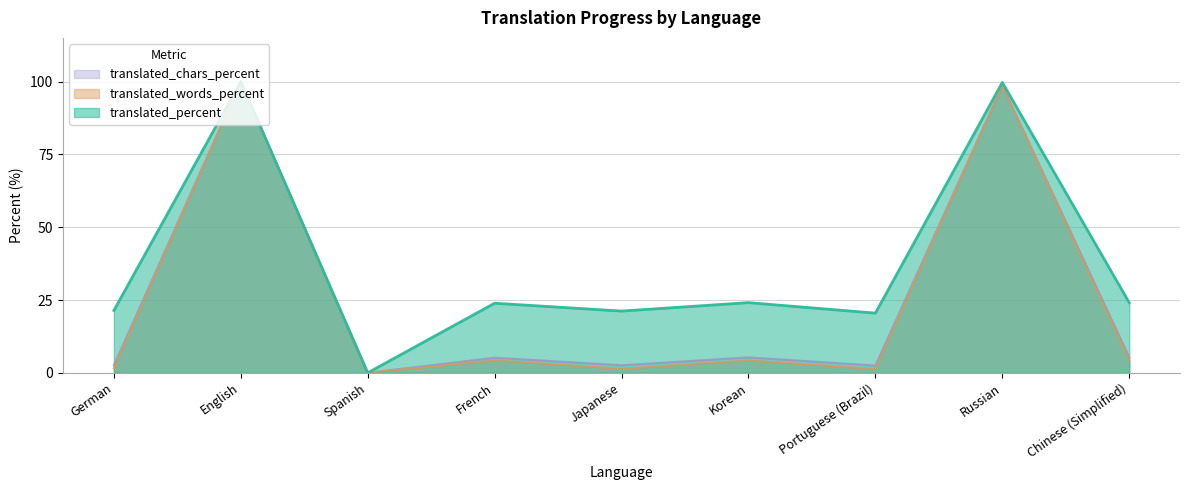

What is the total value across all series at Chinese (Simplified)?

33.7